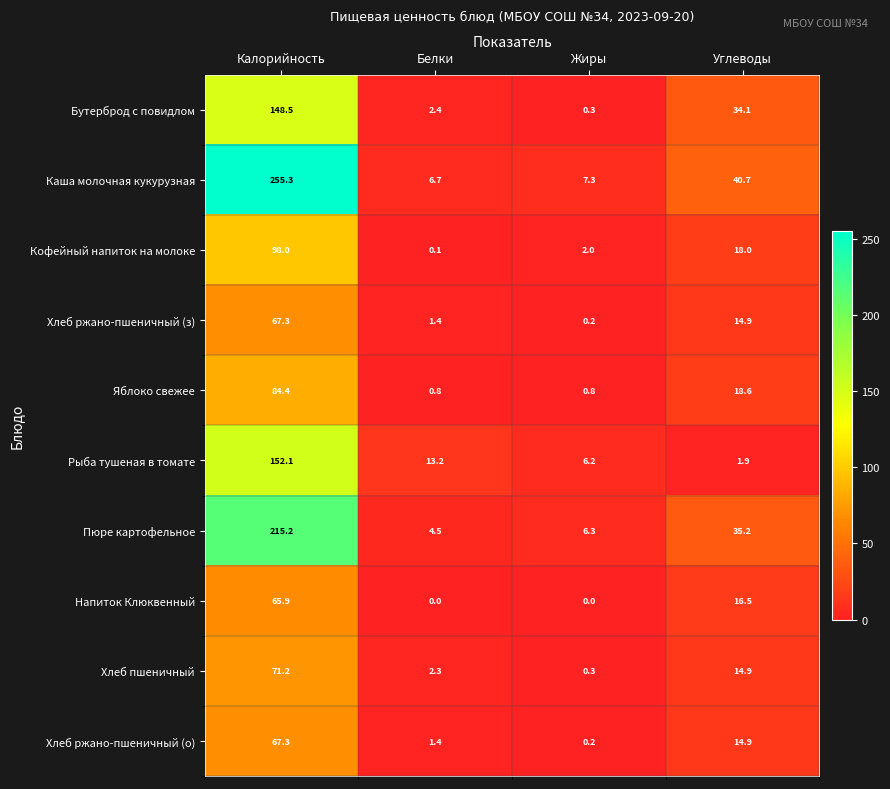

What is the difference between the maximum and minimum values in the Хлеб ржано-пшеничный (з) series?

67.1